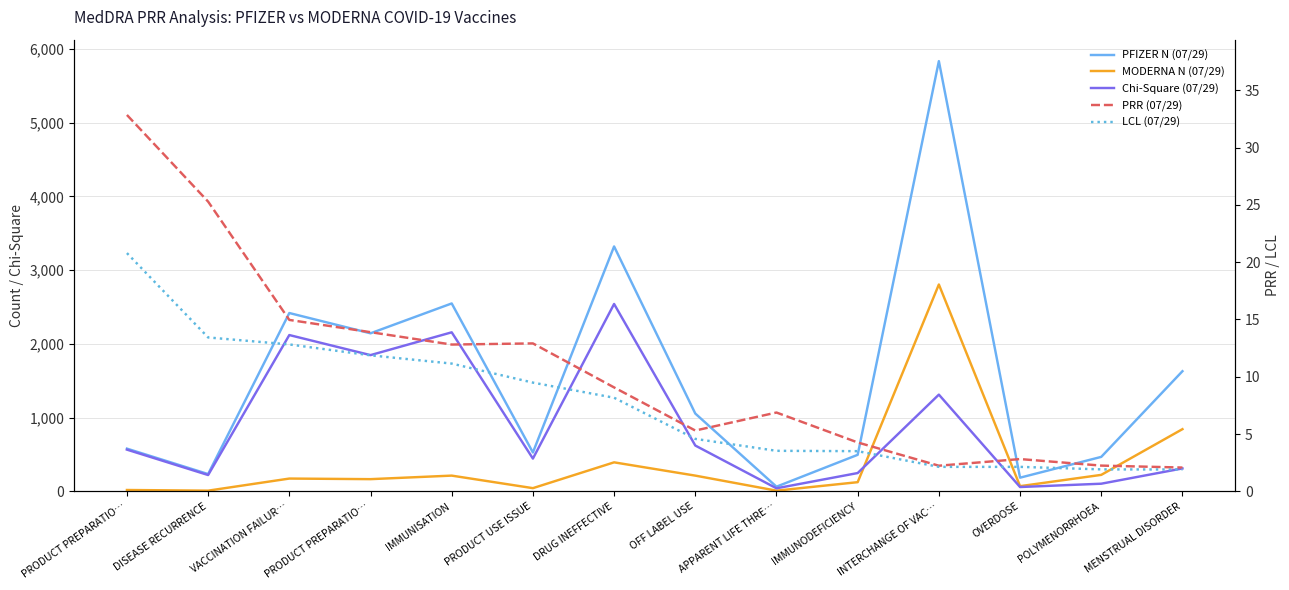

True or false: Chi-Square (07/29) and PRR (07/29) cross at least once.

False